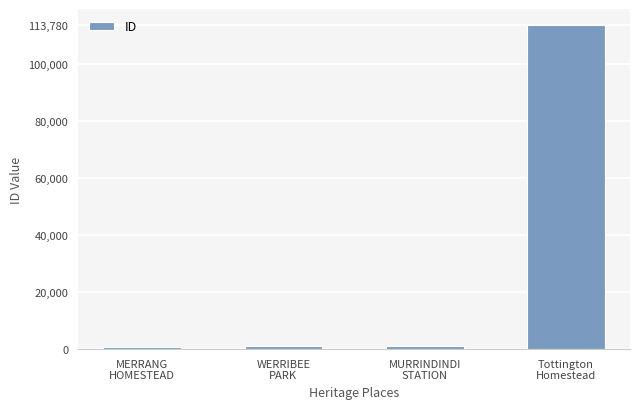

What is the difference between the values at WERRIBEE
PARK and Tottington
Homestead?

112573